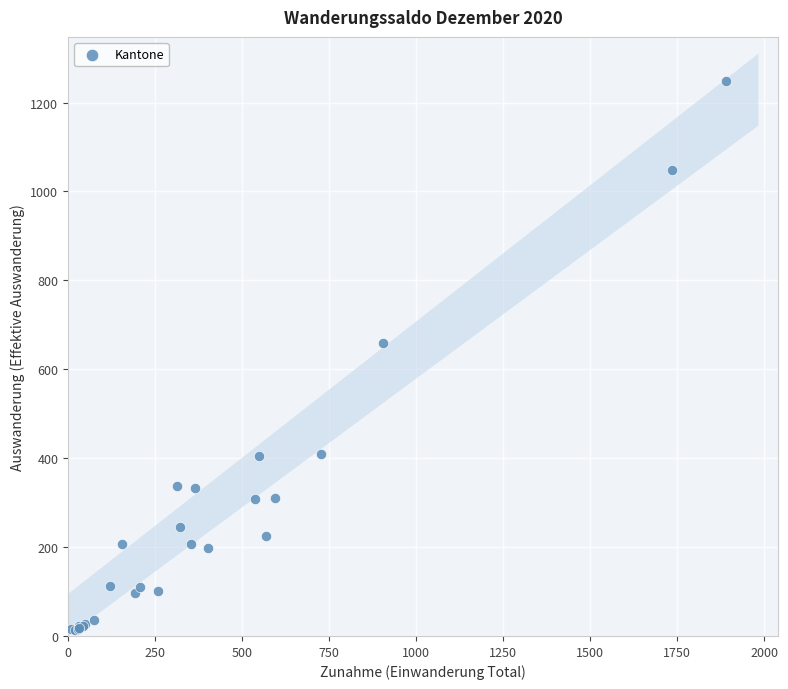

What Y value in the scatter plot is closest to 630?

659